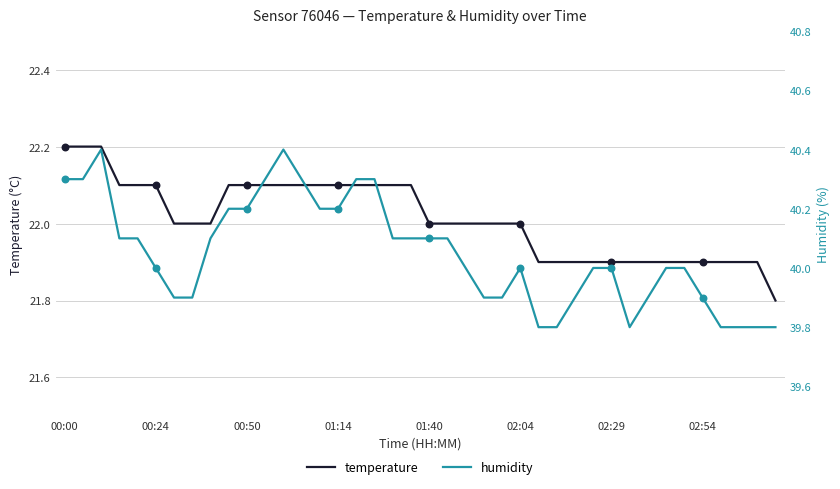

What are all the series names shown in the legend?

temperature, humidity